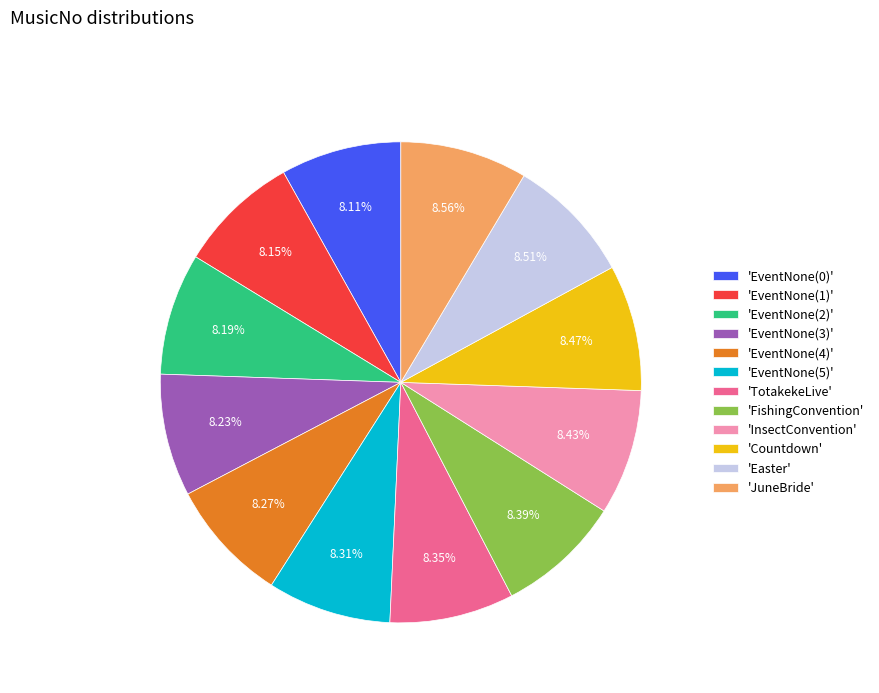

How many slices are in this pie chart?

12